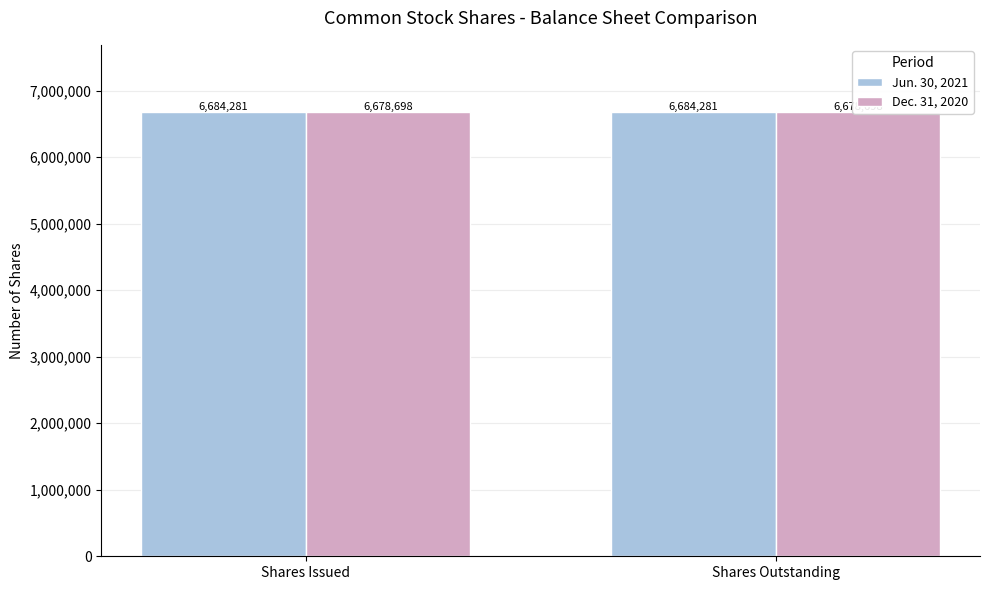

Read the Jun. 30, 2021 value at Shares Issued.

6684281